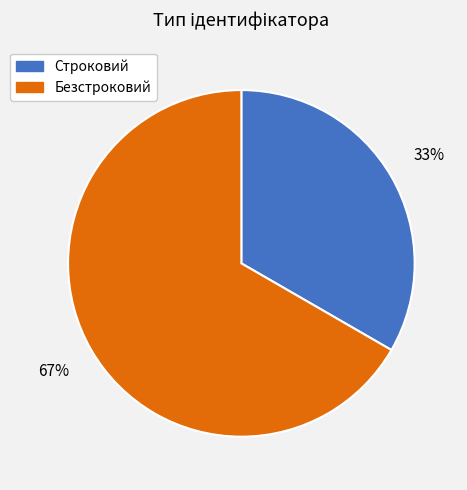

Which category has the smallest portion of the pie?

Строковий